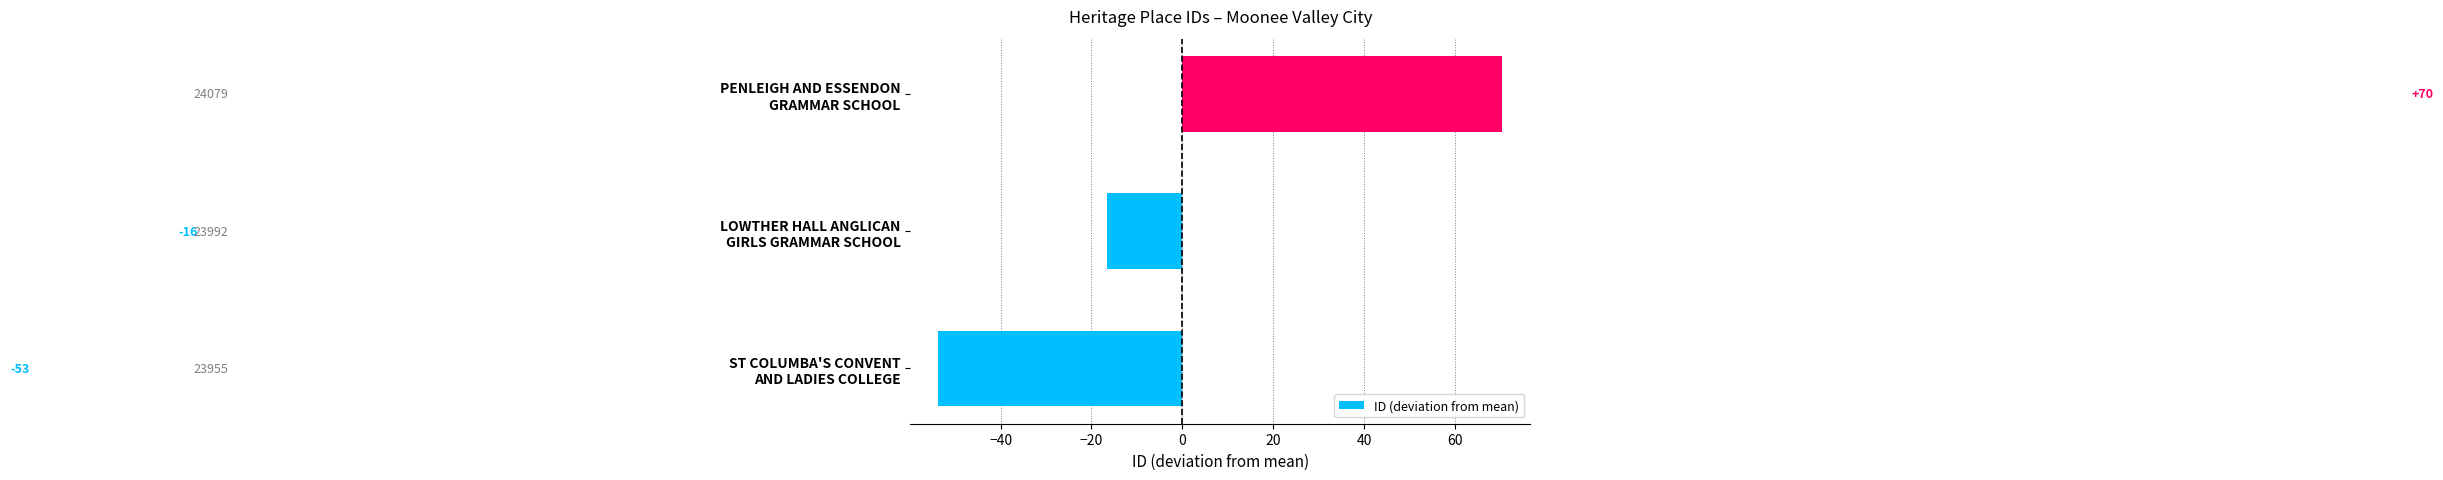

How many bars are there in total?

3